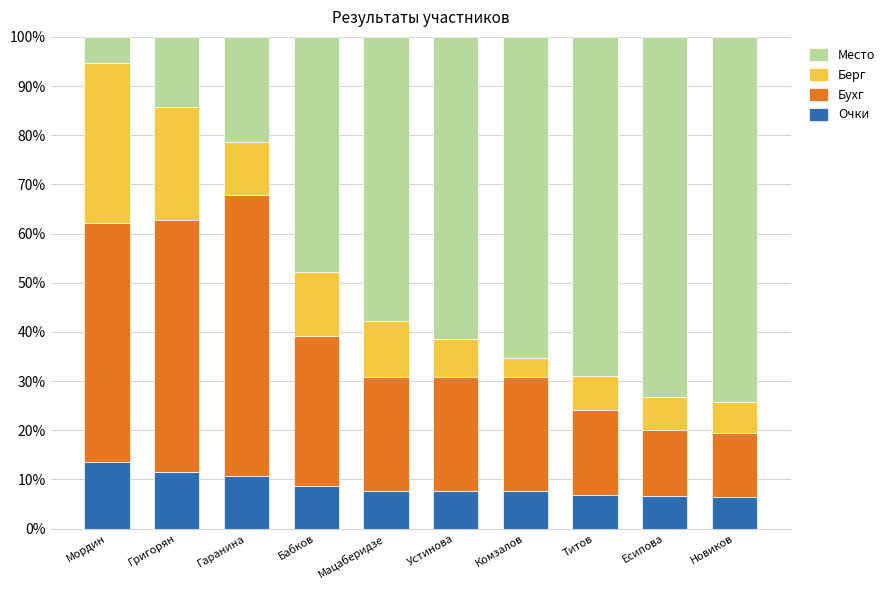

The Очки series shows 15.6 at Бабков. True or false?

False